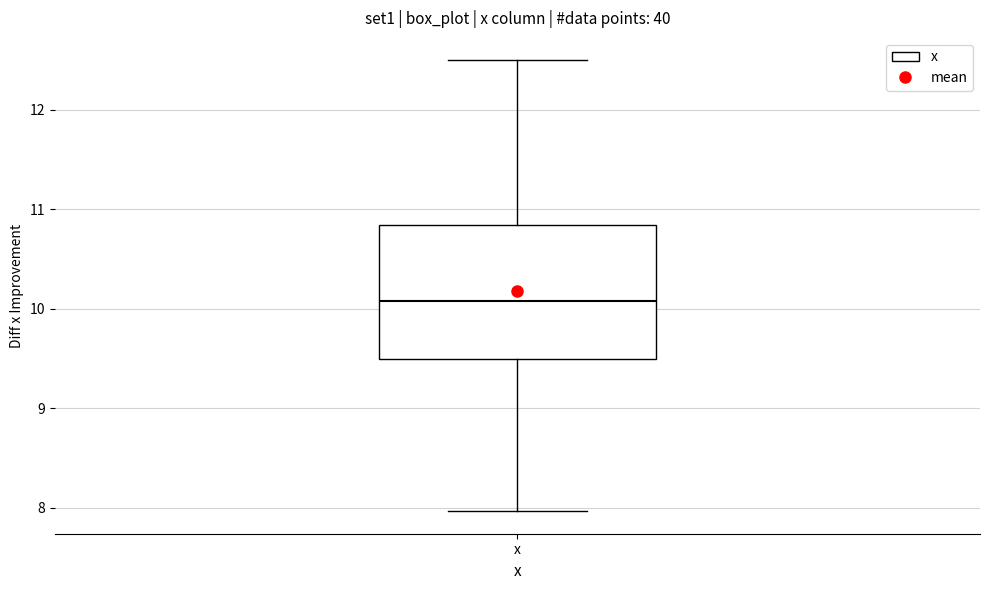

Read this box plot against the y-axis: the position of the median line, the range covered by the box, and the ends of both whiskers. The values are not printed on the chart, so give them approximately, as read against the axis.

median 10.1, box 9.5 to 10.8, whiskers 8.0 to 12.5